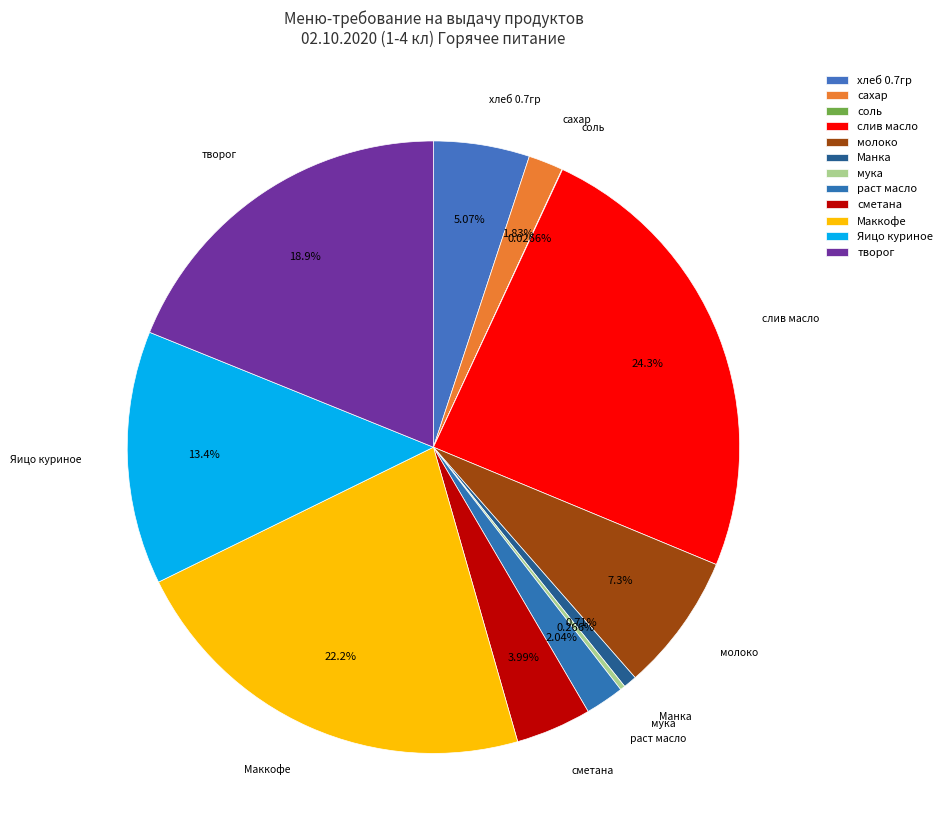

What portion of the pie excludes молоко?

92.7%